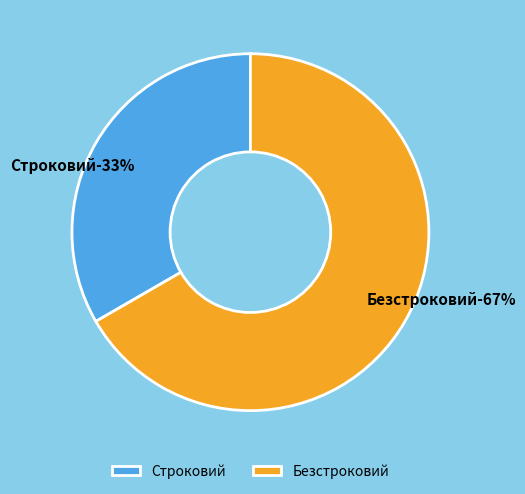

Is Строковий the majority of the pie?

No